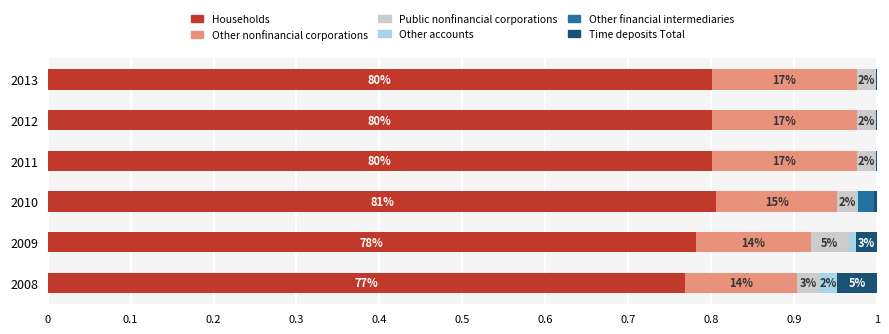

What are all the series names shown in the legend?

Households, Other nonfinancial corporations, Public nonfinancial corporations, Other accounts, Other financial intermediaries, Time deposits Total